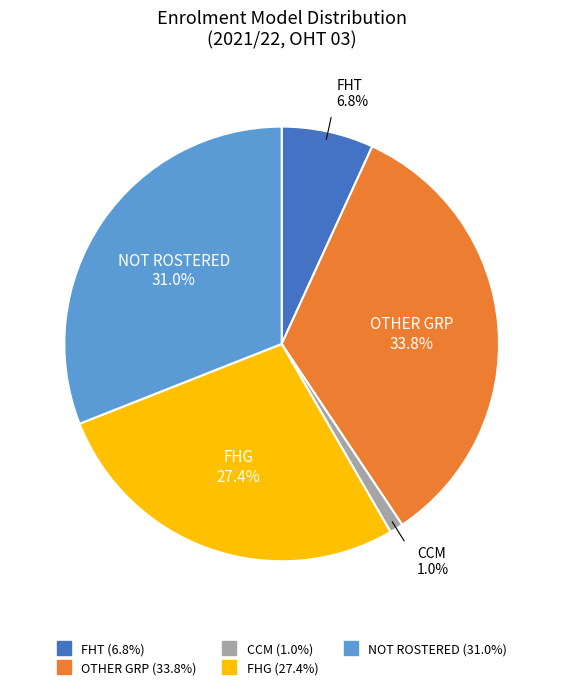

Which category has the smallest portion of the pie?

CCM